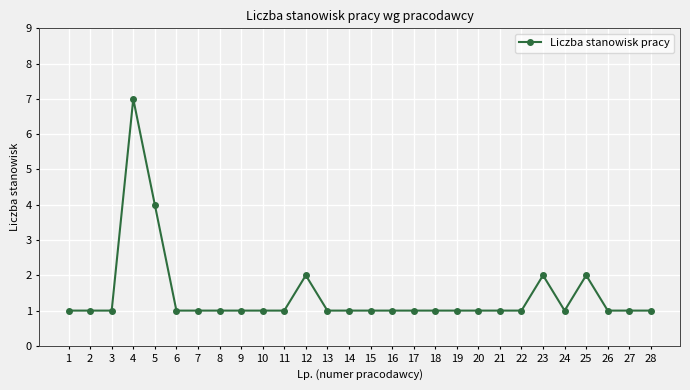

What is the smallest value displayed?

1